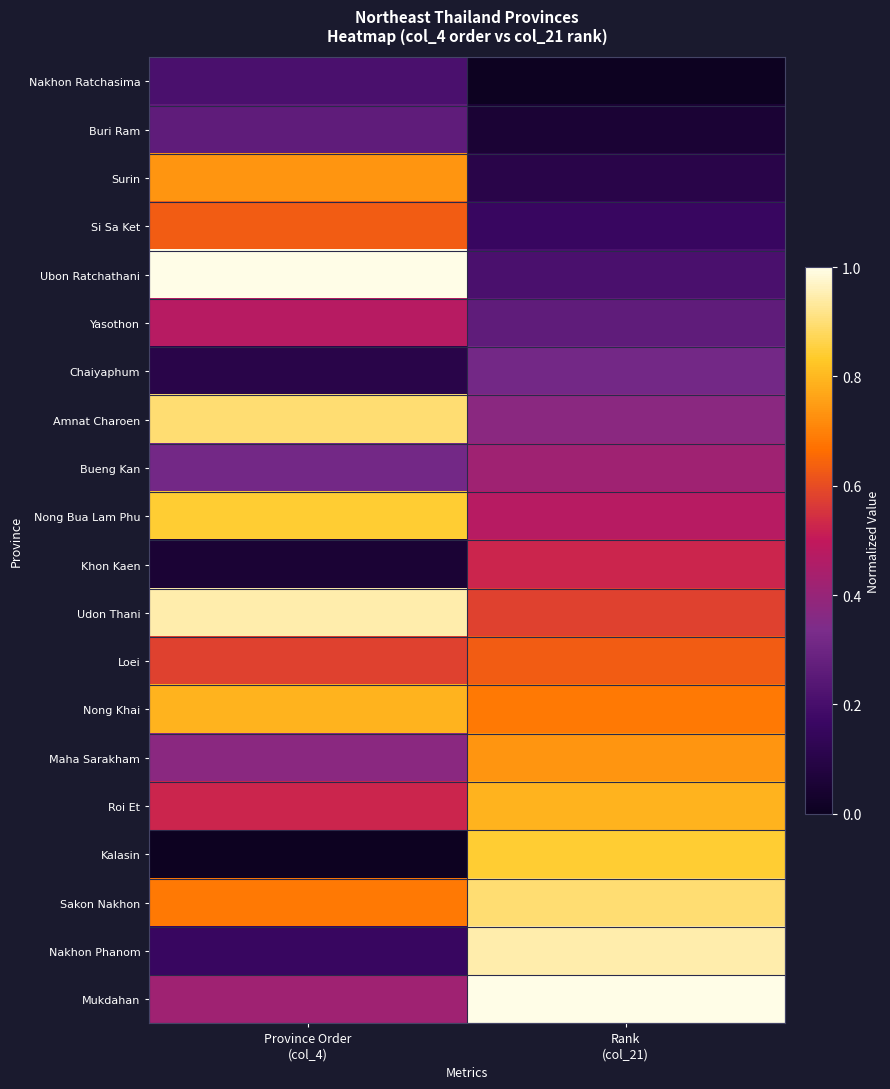

Rank the series at Rank (col_21) from lowest to highest value.

Nakhon Ratchasima, Buri Ram, Surin, Si Sa Ket, Ubon Ratchathani, Yasothon, Chaiyaphum, Amnat Charoen, Bueng Kan, Nong Bua Lam Phu, Khon Kaen, Udon Thani, Loei, Nong Khai, Maha Sarakham, Roi Et, Kalasin, Sakon Nakhon, Nakhon Phanom, Mukdahan